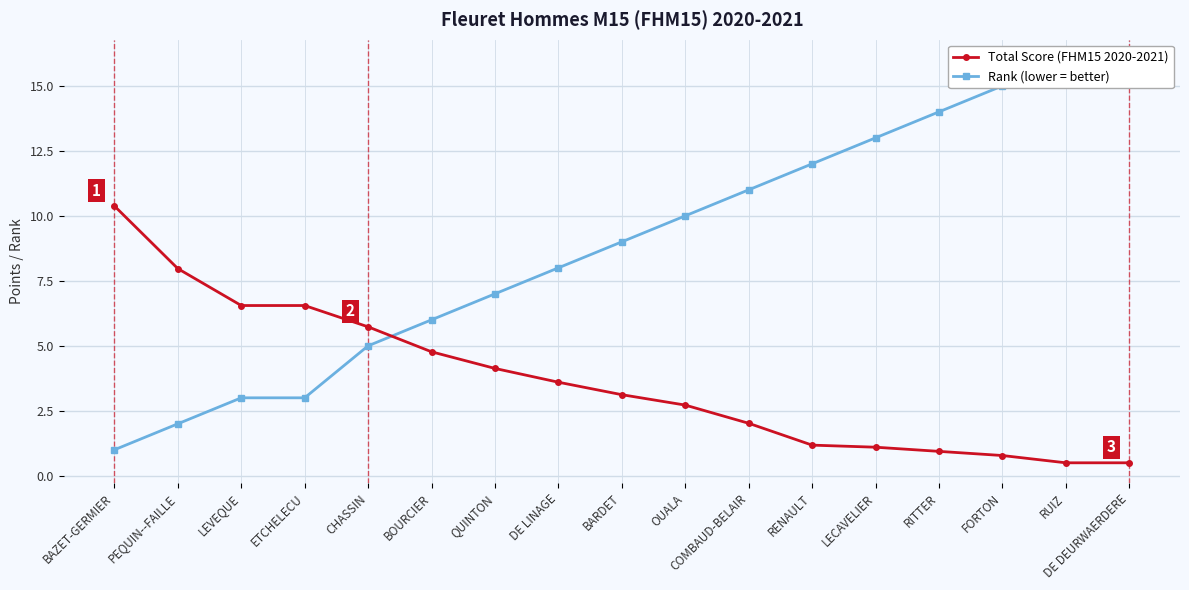

How many lines are shown in the chart?

2